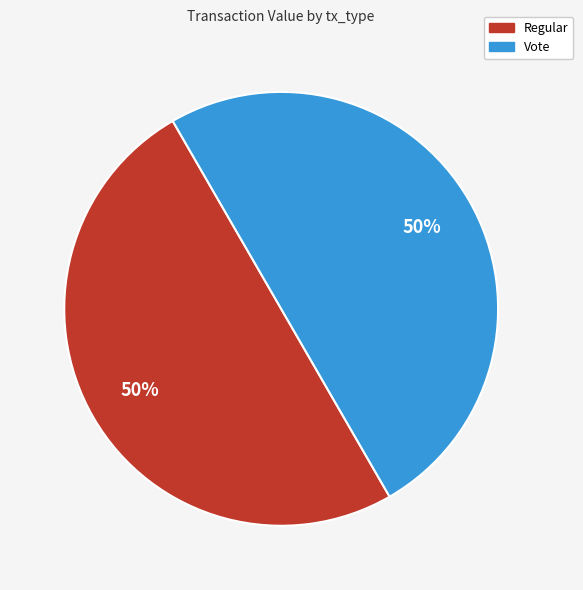

How many segments does this pie chart have?

2